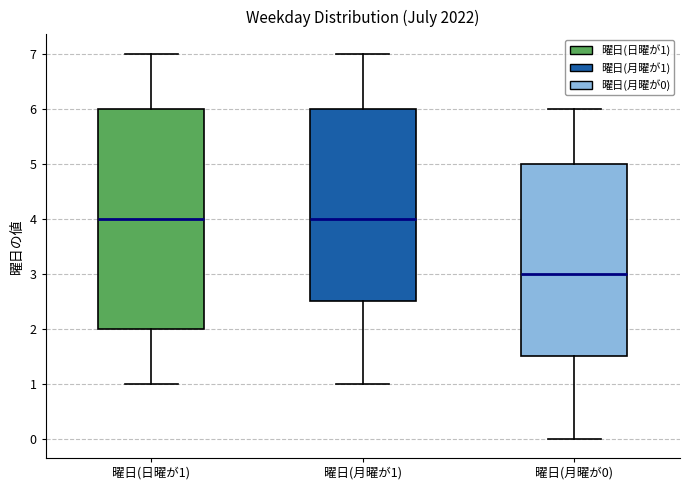

Comparing the boxes themselves (not the whiskers), which one is the tallest?

曜日(日曜が1)